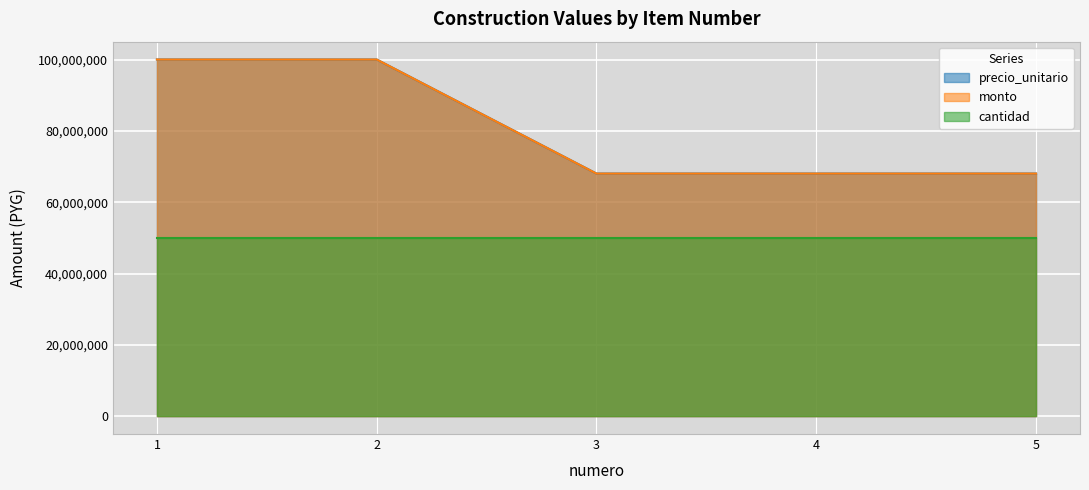

Does the chart display data point markers on the line(s)?

No